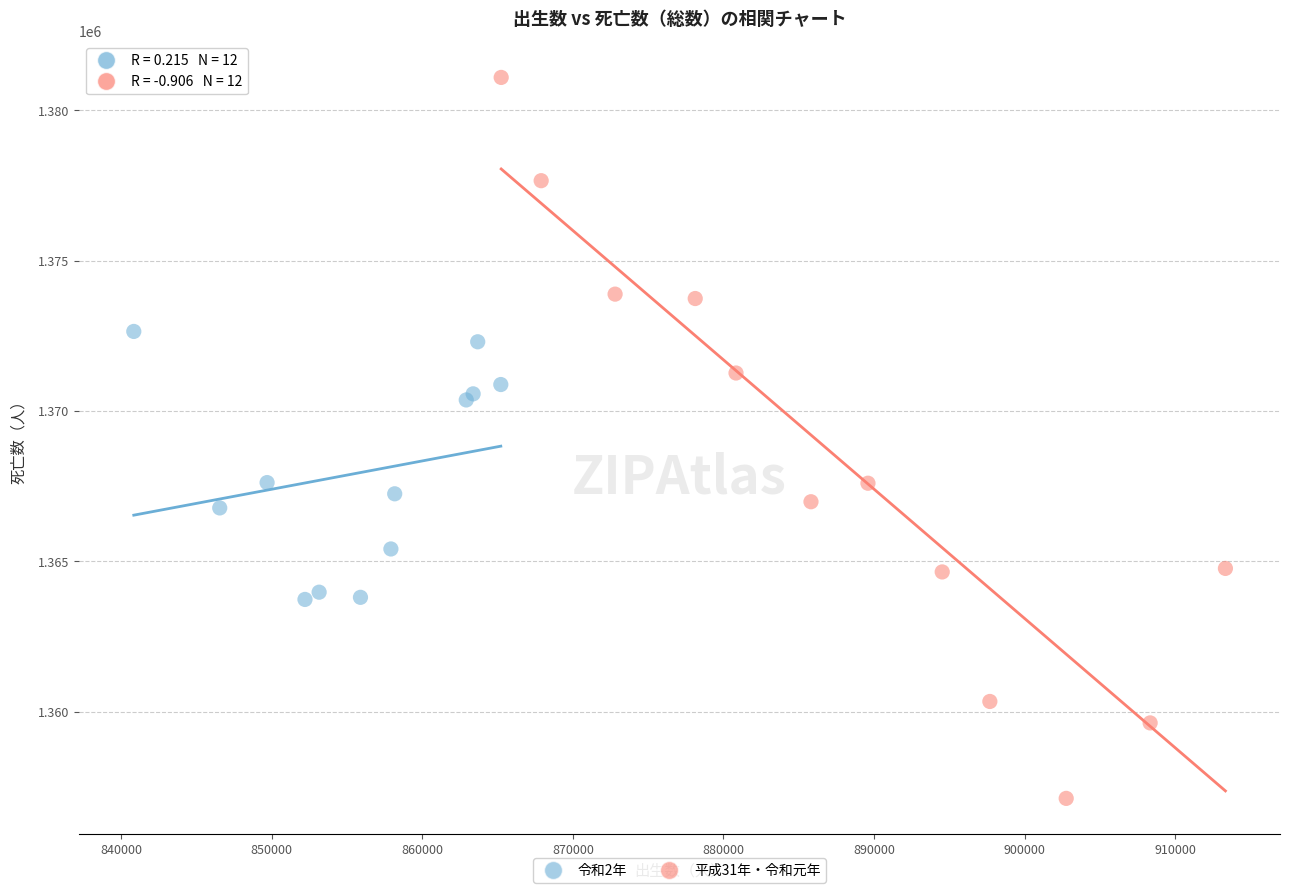

Which series contains the lowest Y value?

平成31年・令和元年